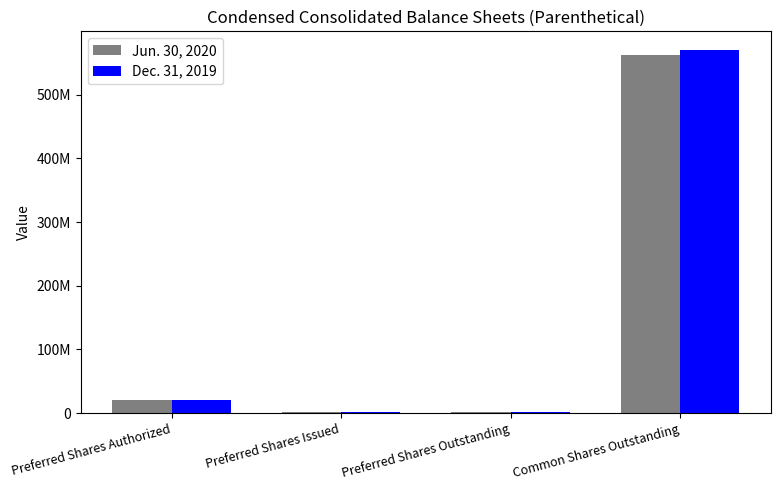

Are the bars horizontal?

No